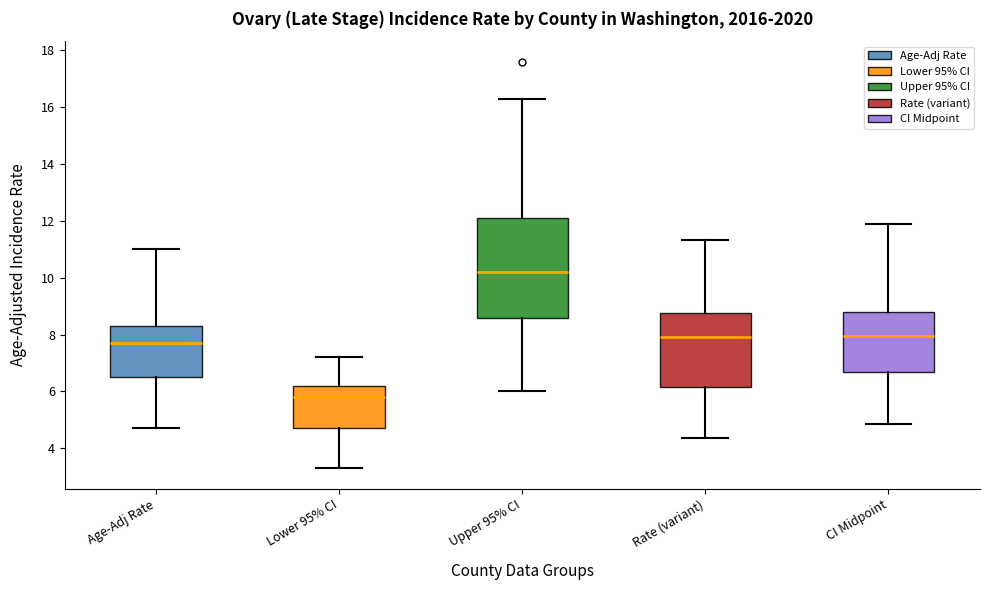

Reading left to right, read every box against the y-axis: the position of its median line, the range the box covers, and the ends of its whiskers. The values are not printed on the chart, so give them approximately, as read against the axis.

Age-Adj Rate: median 7.8, box 6.6 to 8.4, whiskers 4.8 to 11.0
Lower 95% CI: median 5.8, box 4.8 to 6.2, whiskers 3.4 to 7.2
Upper 95% CI: median 10.2, box 8.6 to 12.2, whiskers 6.0 to 16.4
Rate (variant): median 8.0, box 6.2 to 8.8, whiskers 4.4 to 11.4
CI Midpoint: median 8.0, box 6.8 to 8.8, whiskers 4.8 to 12.0